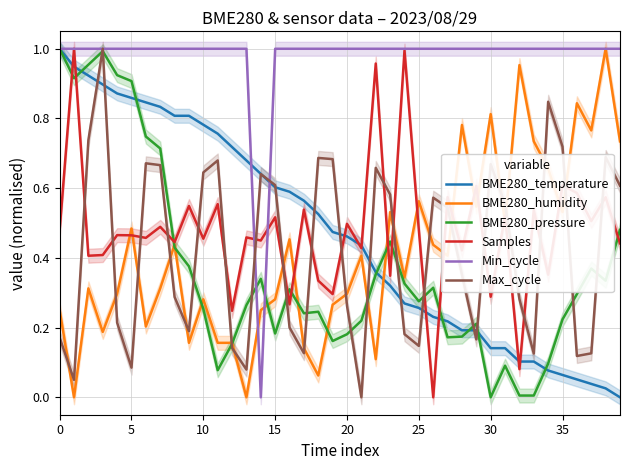

List the series in order of their peak value, lowest first.

BME280_temperature, BME280_humidity, BME280_pressure, Samples, Min_cycle, Max_cycle